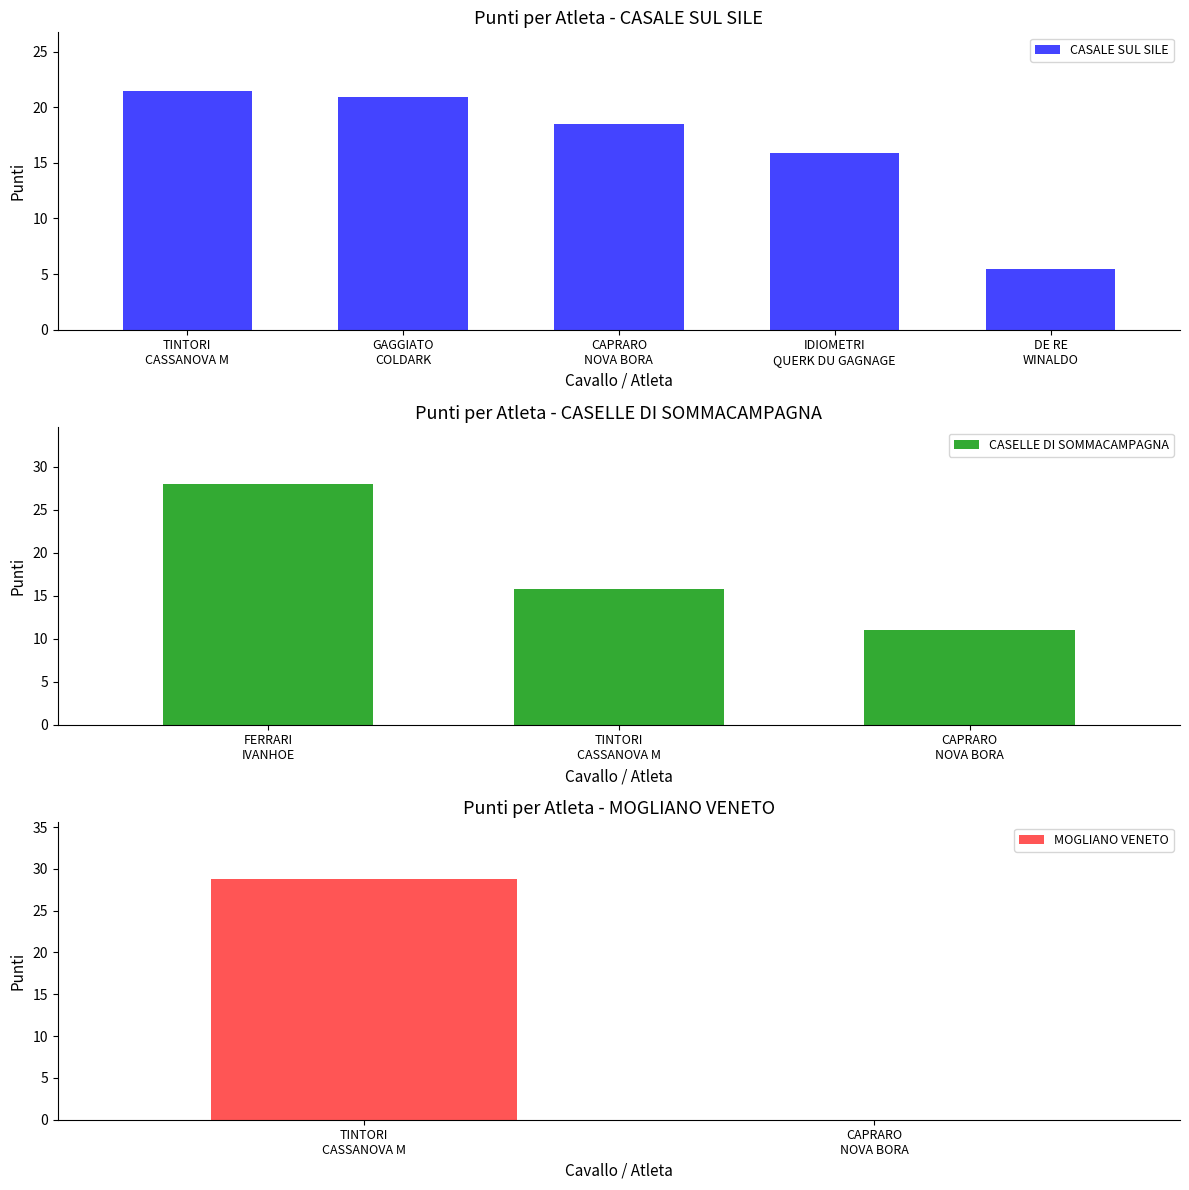

What is the average value of the CASALE SUL SILE series?

16.4